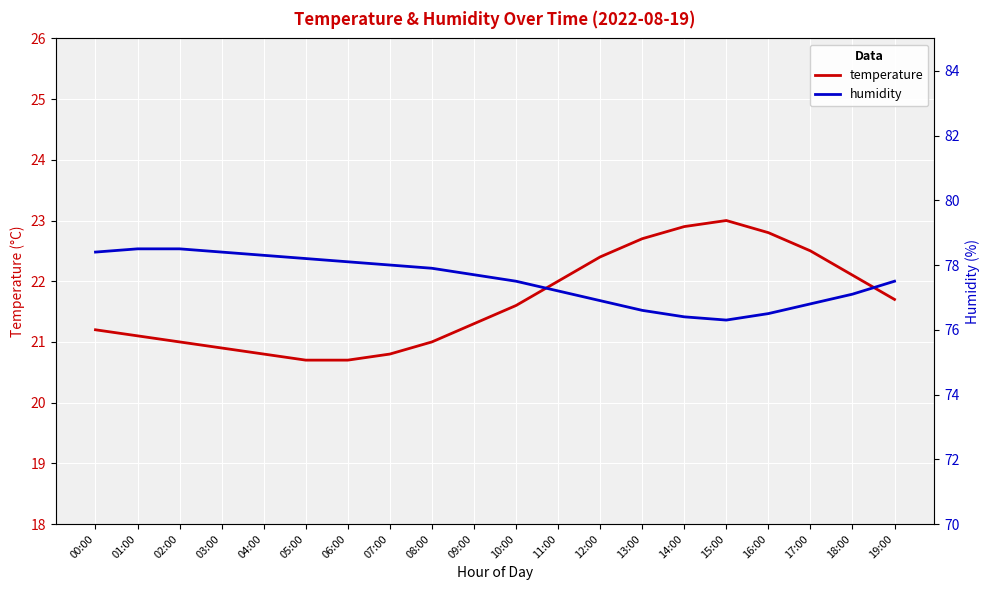

At how many categories does at least one series exceed 41?

20